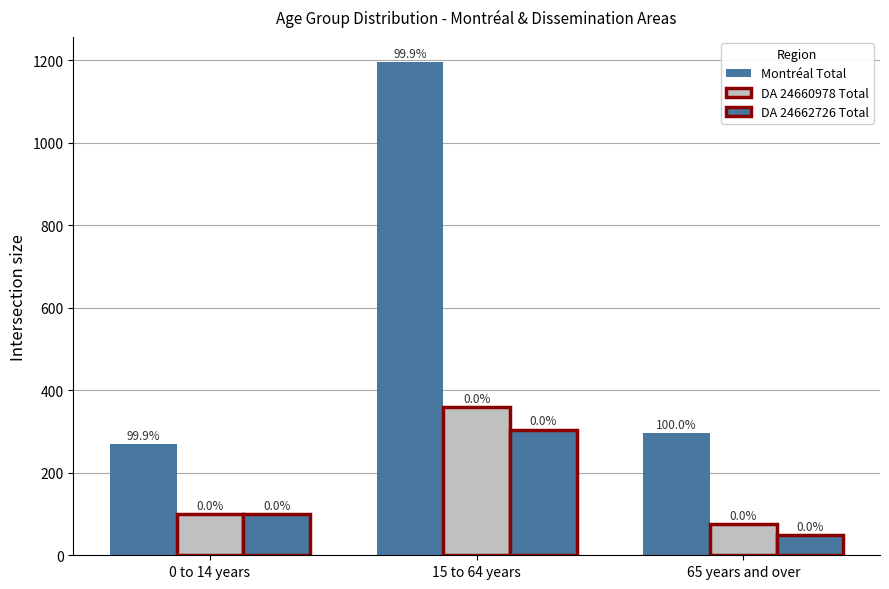

Is it true that Montréal Total equals 270.4 at 0 to 14 years?

True